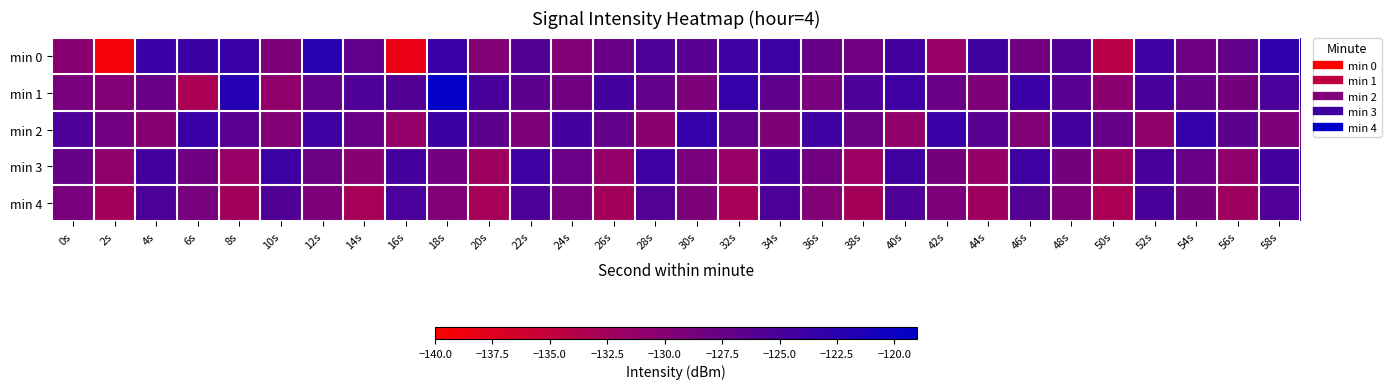

How many categories are shown in the chart?

30